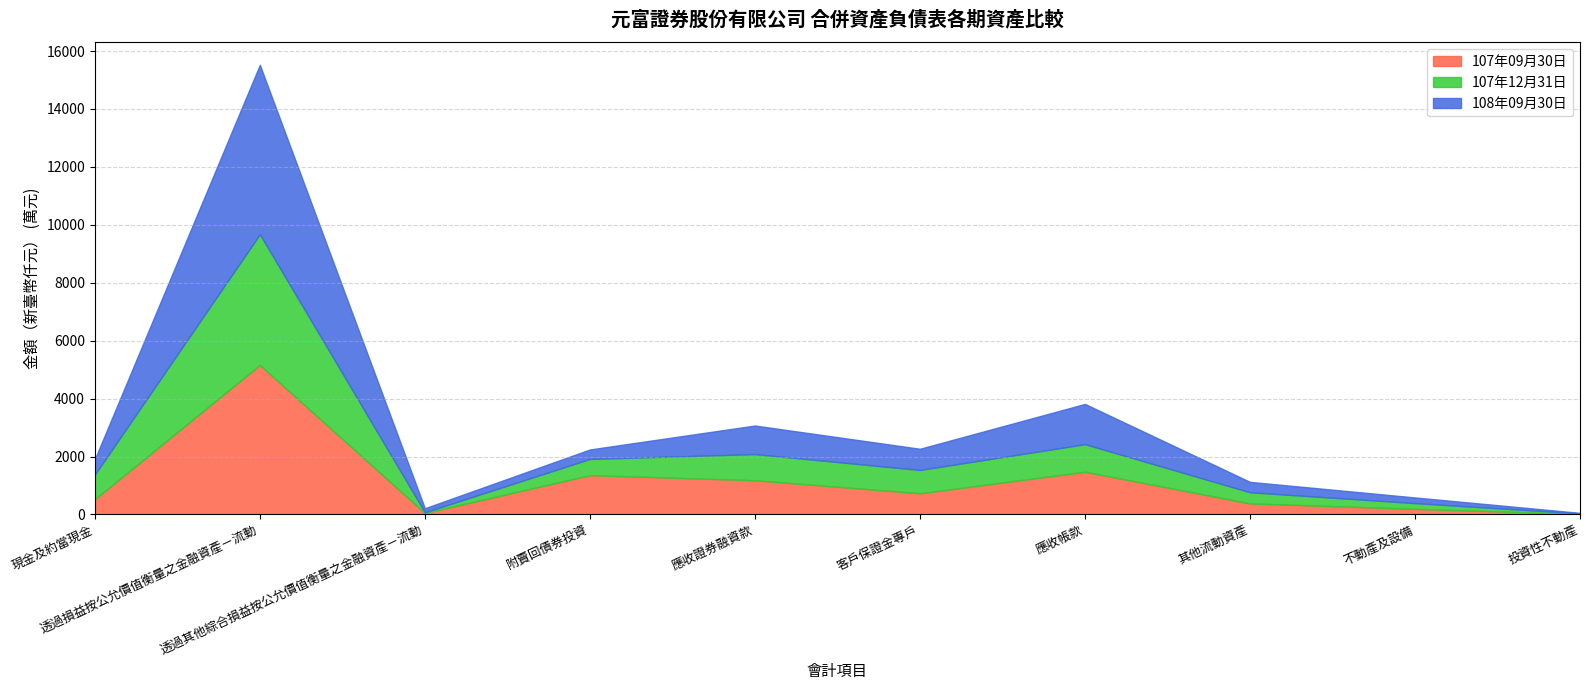

True or false: 108年09月30日 has a value of 287993 at 投資性不動產.

False